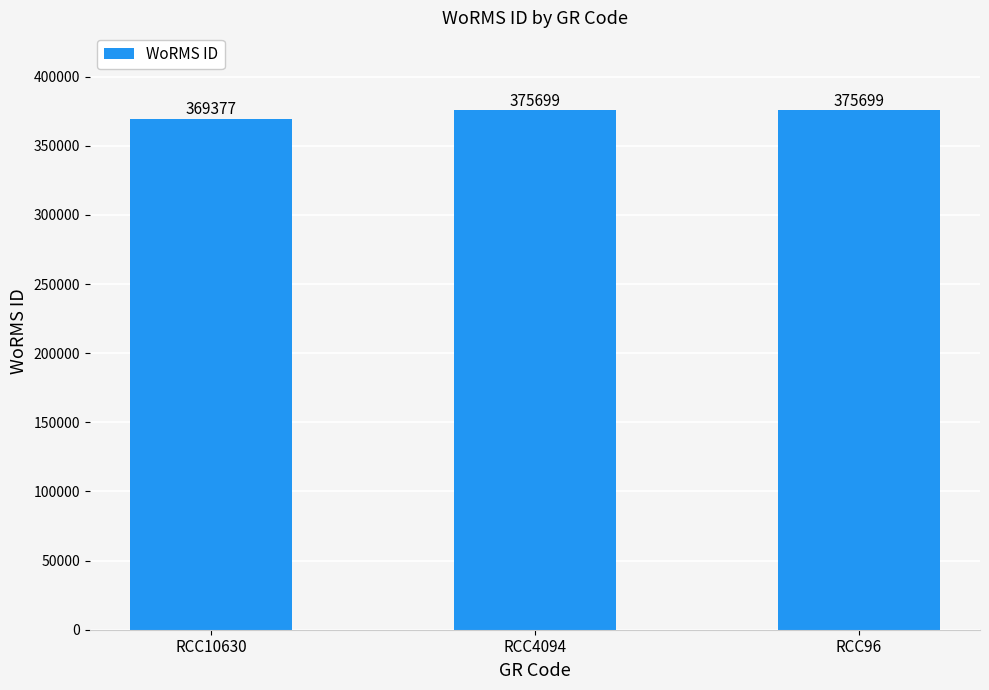

What is the value of the 1st bar from the left?

369377